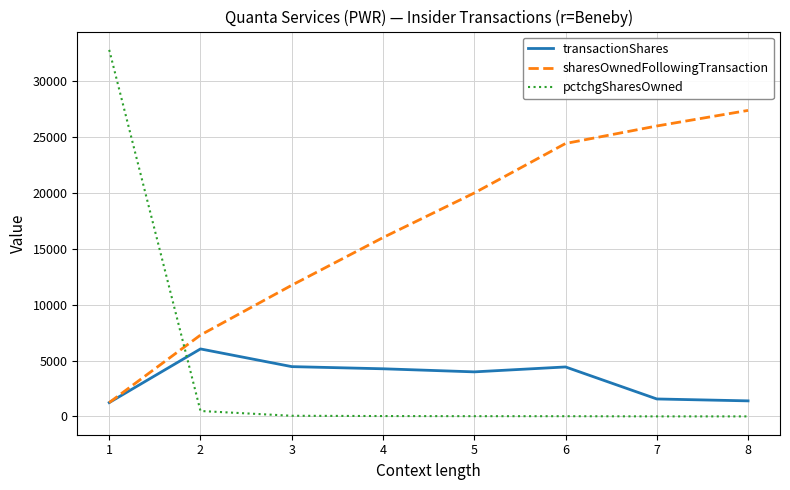

List the labels in order of sharesOwnedFollowingTransaction value, largest first.

8, 7, 6, 5, 4, 3, 2, 1